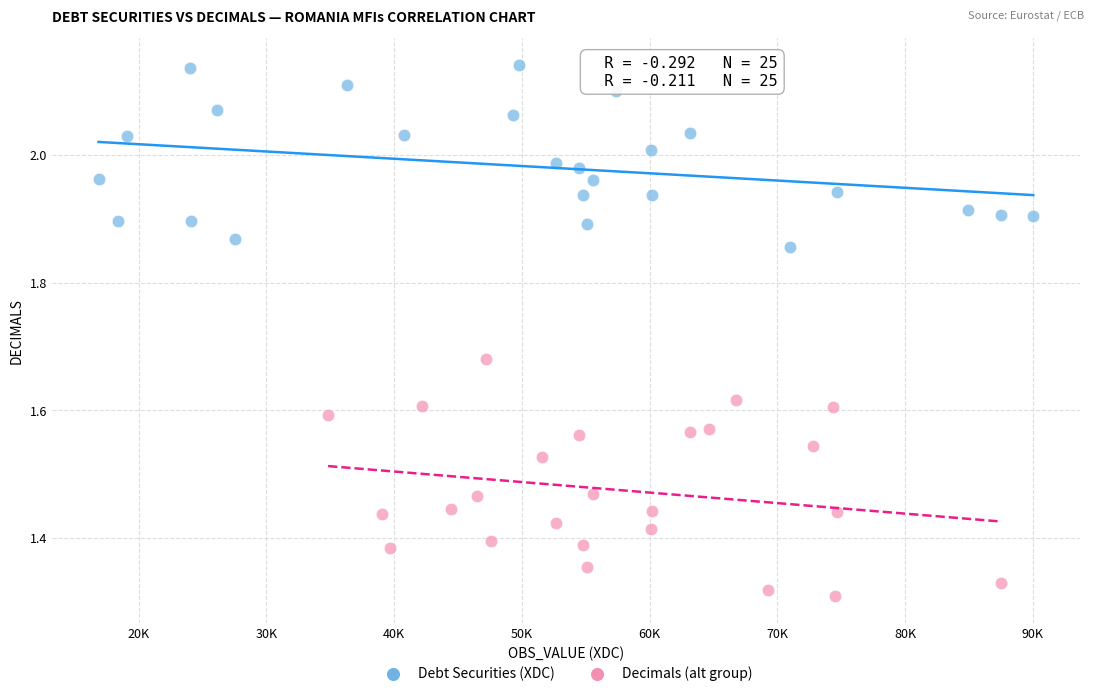

Which series contains the highest Y value?

Debt Securities (XDC)